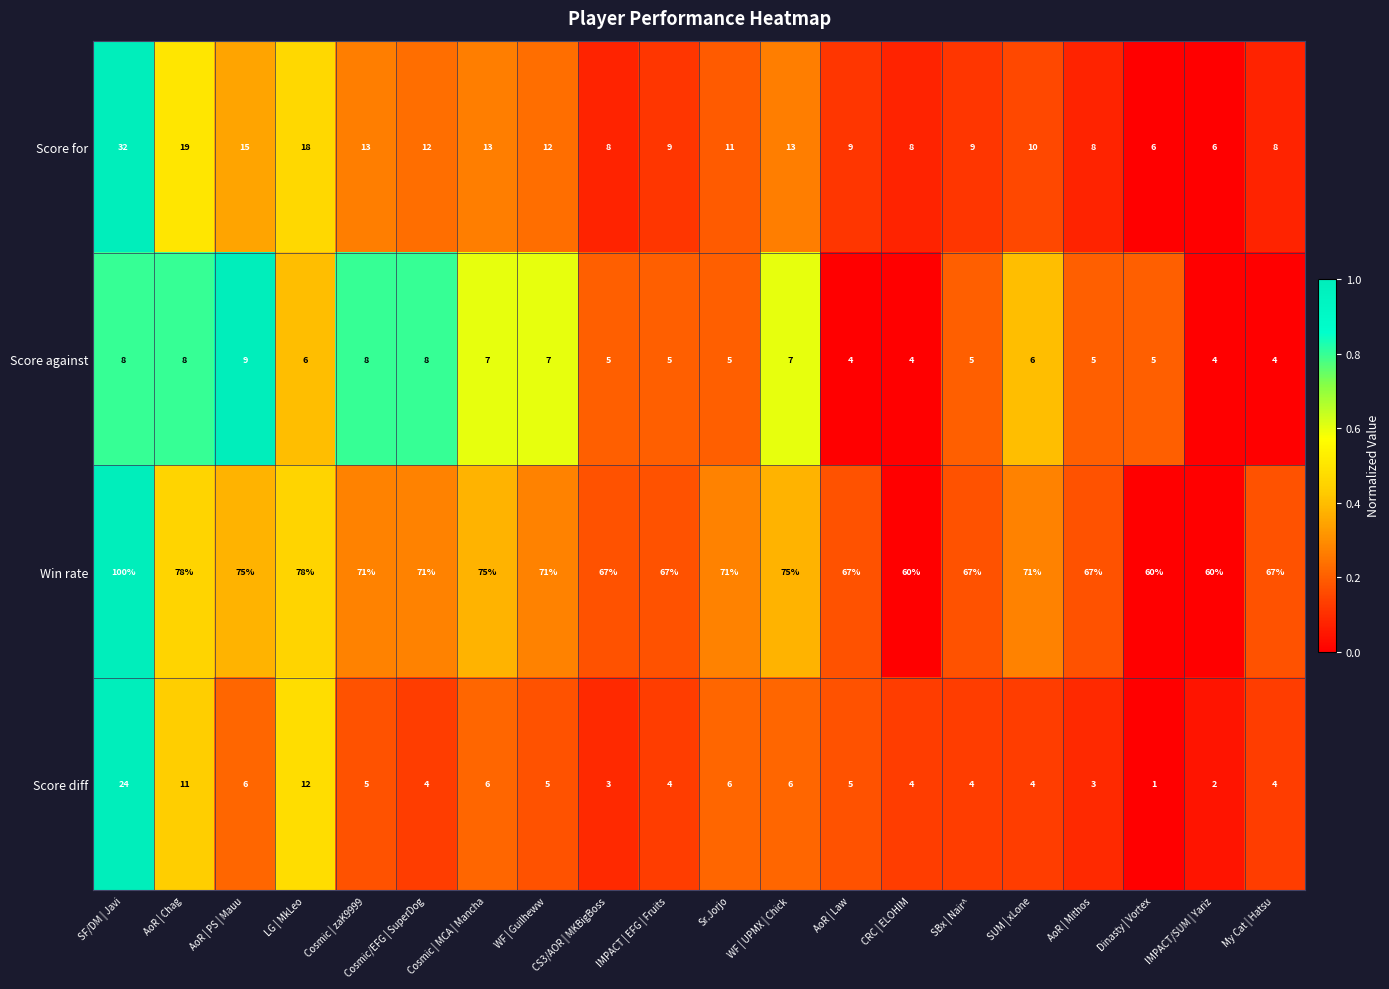

Which series has the largest total across all categories?

Win rate